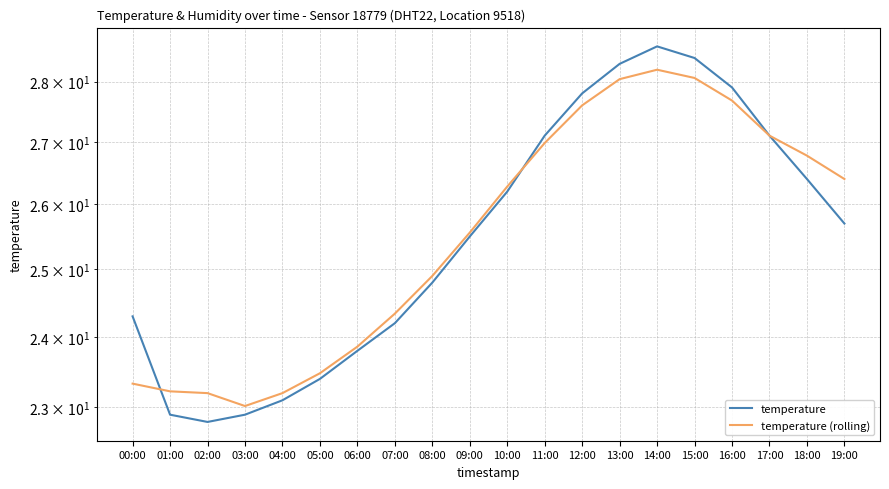

What position from the right is 03:00?

17